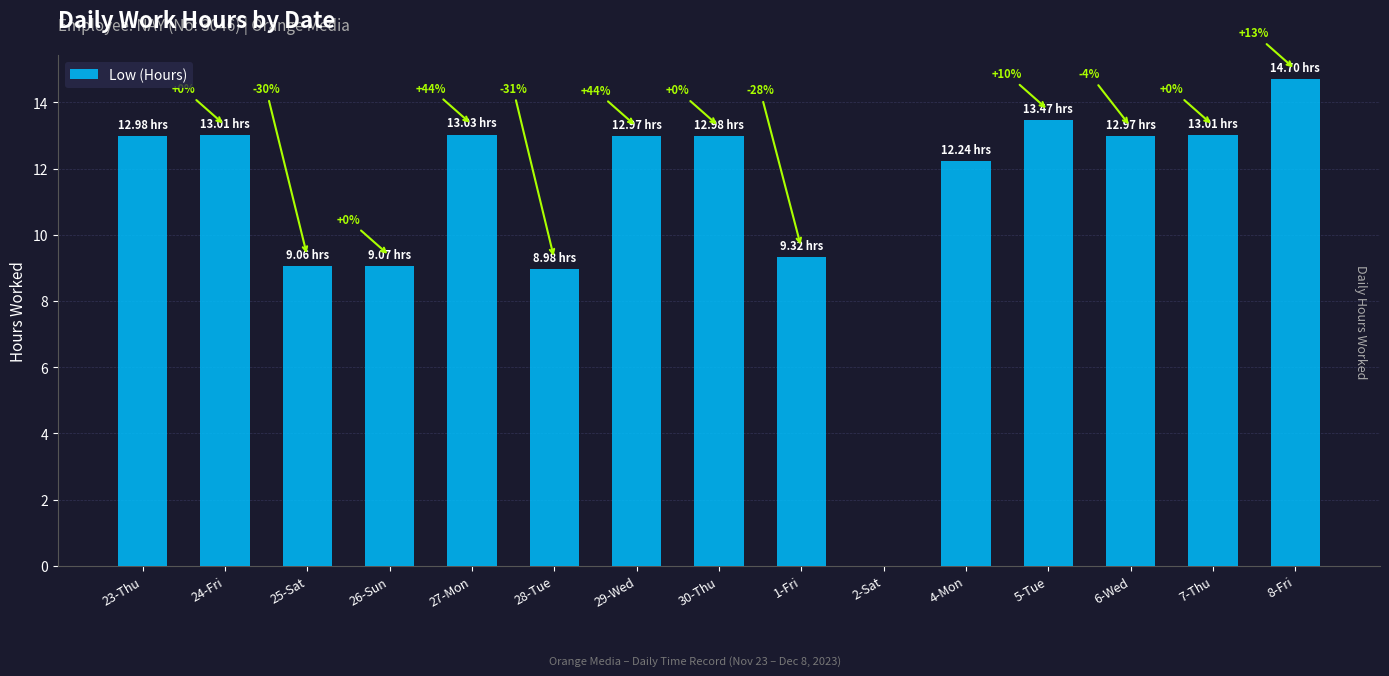

What is the sum of the values at 29-Wed and 1-Fri?

22.3